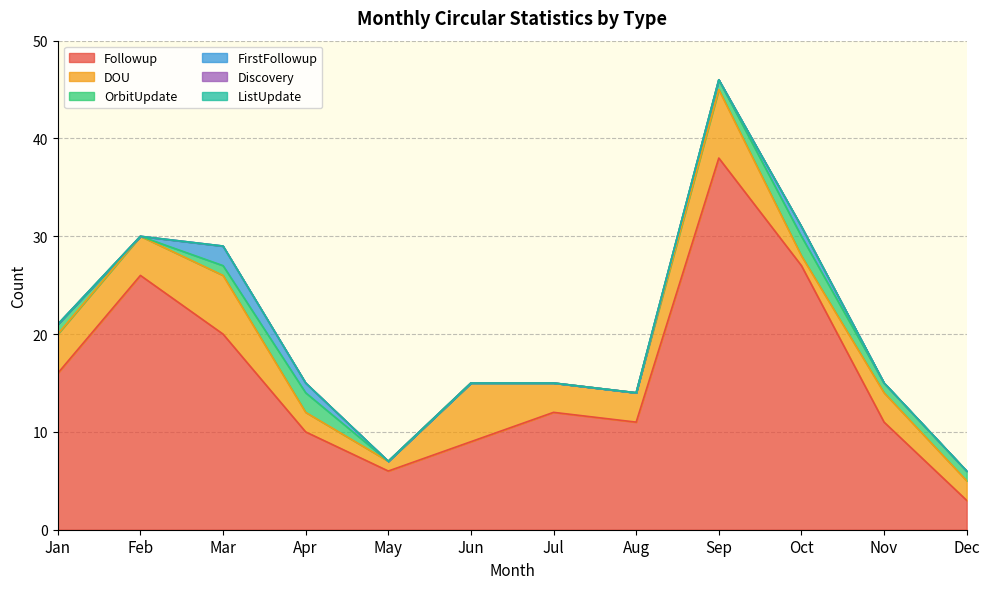

Where is the first local maximum for FirstFollowup?

Mar